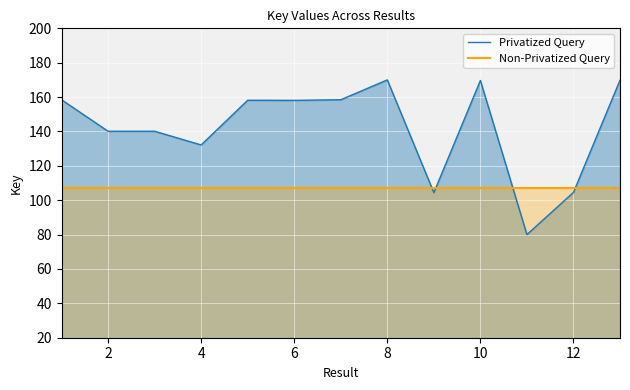

The value of Privatized Query at 8 is 170.0. True or false?

True